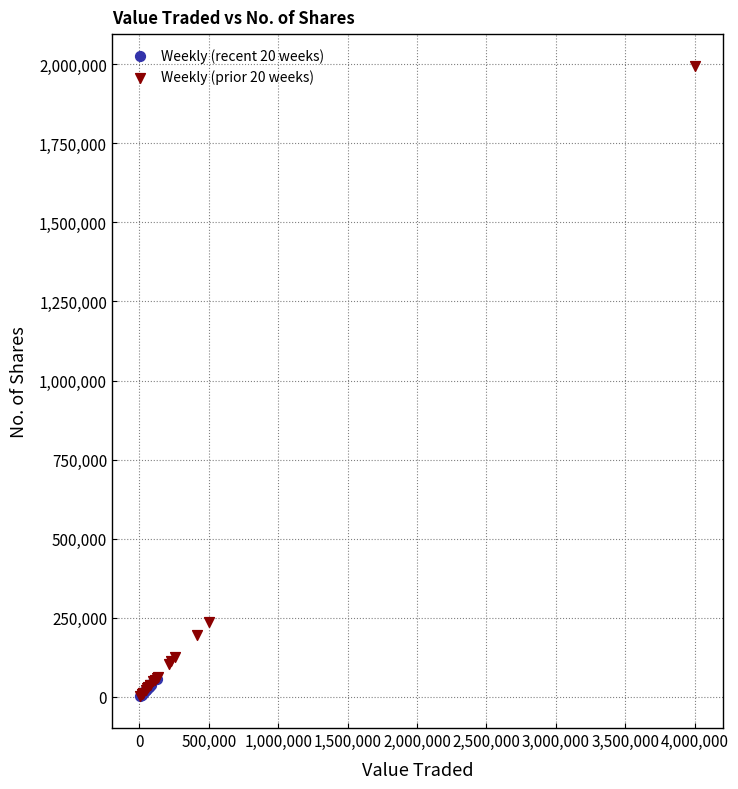

What are all the series names shown in the legend?

Weekly (recent 20 weeks), Weekly (prior 20 weeks)